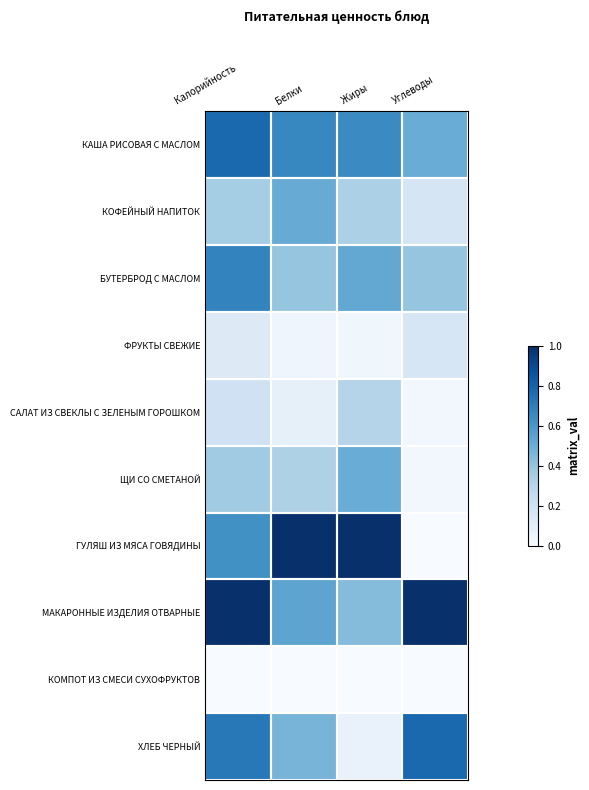

What is the difference between the highest and lowest values at Калорийность?

1.0